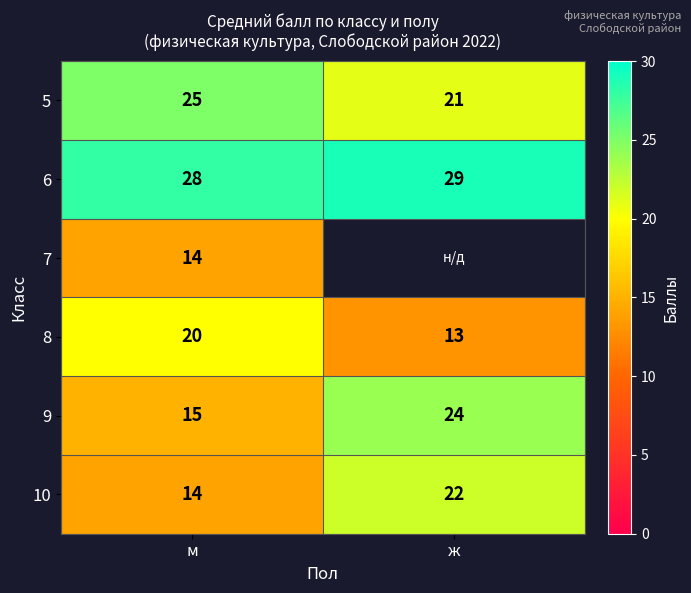

The 5 series shows 21 at ж. True or false?

True